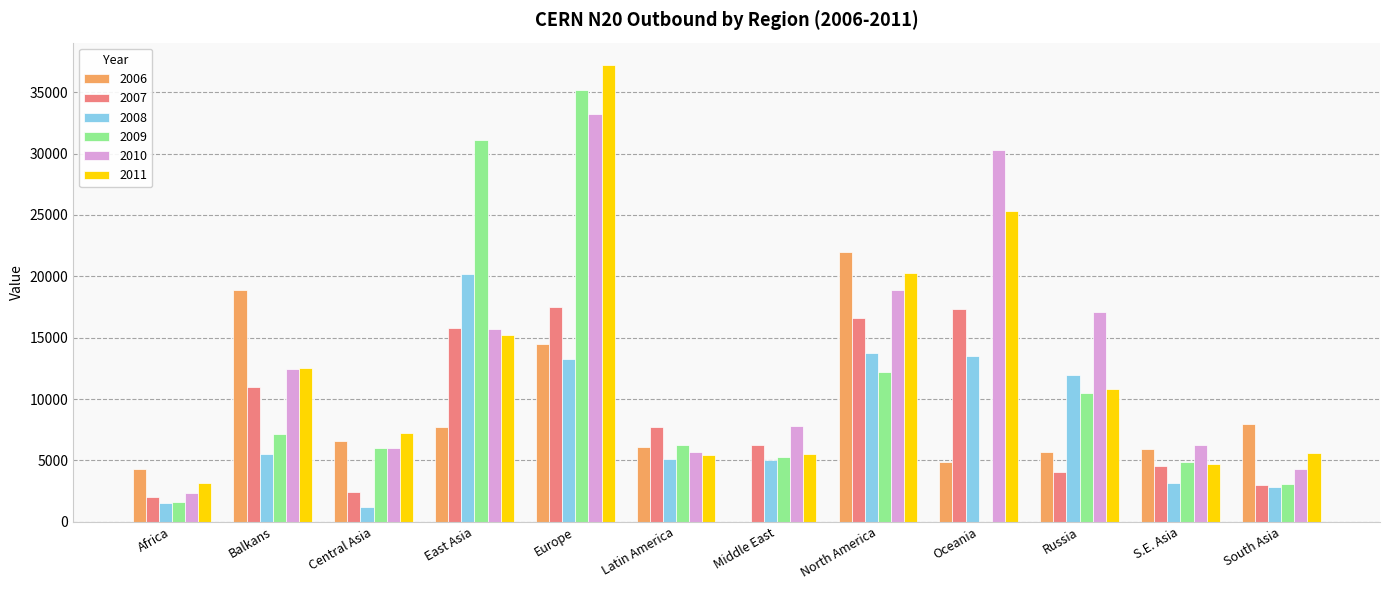

How many groups of bars are there?

12